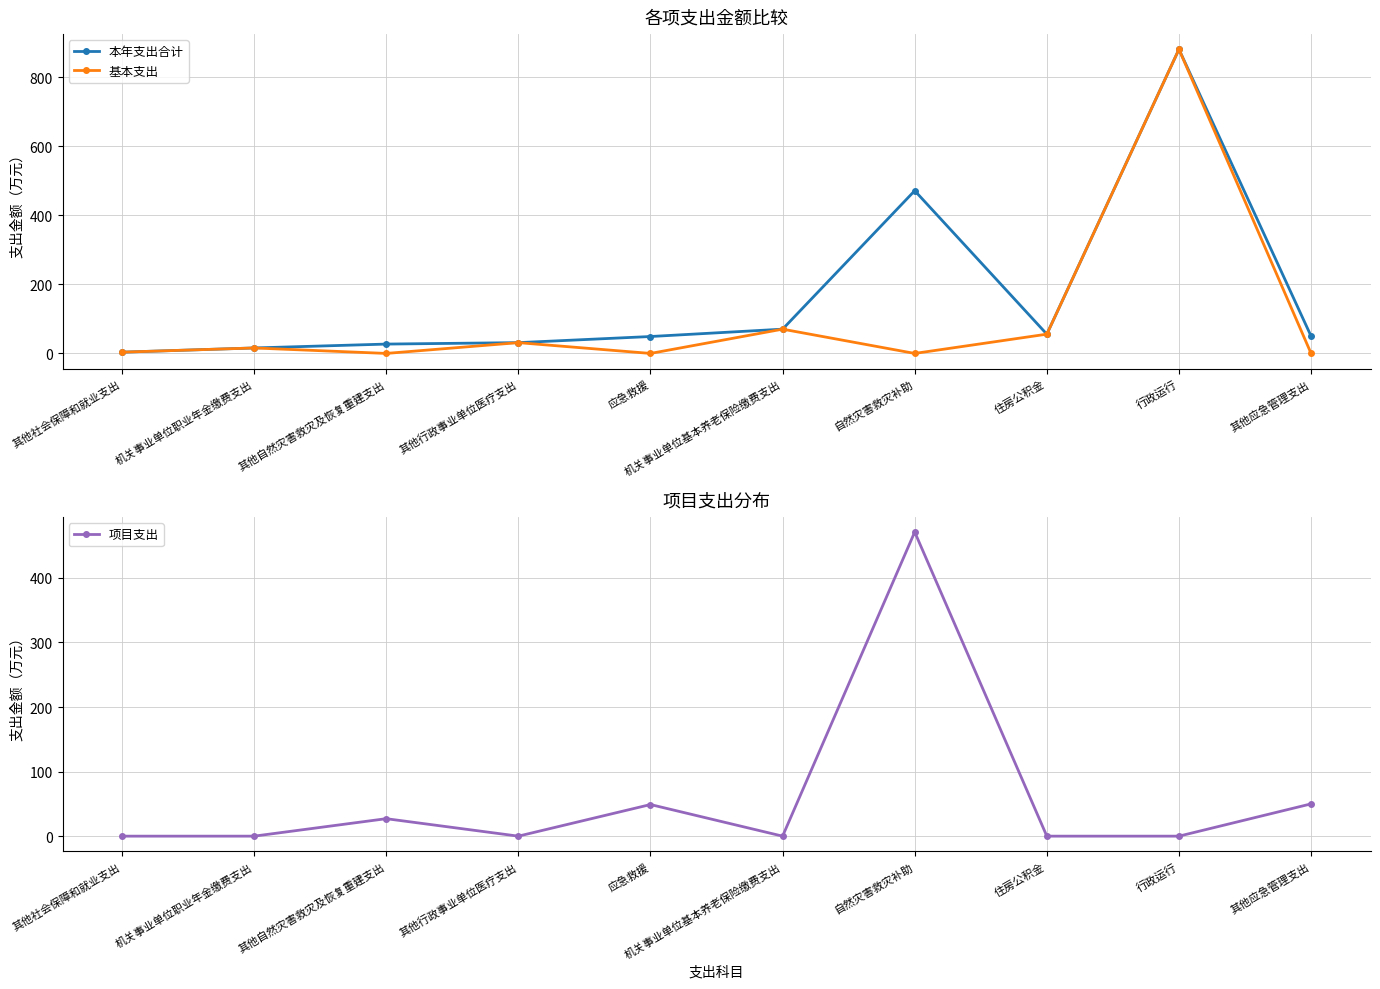

What is the sum of all 项目支出 values?

597.0